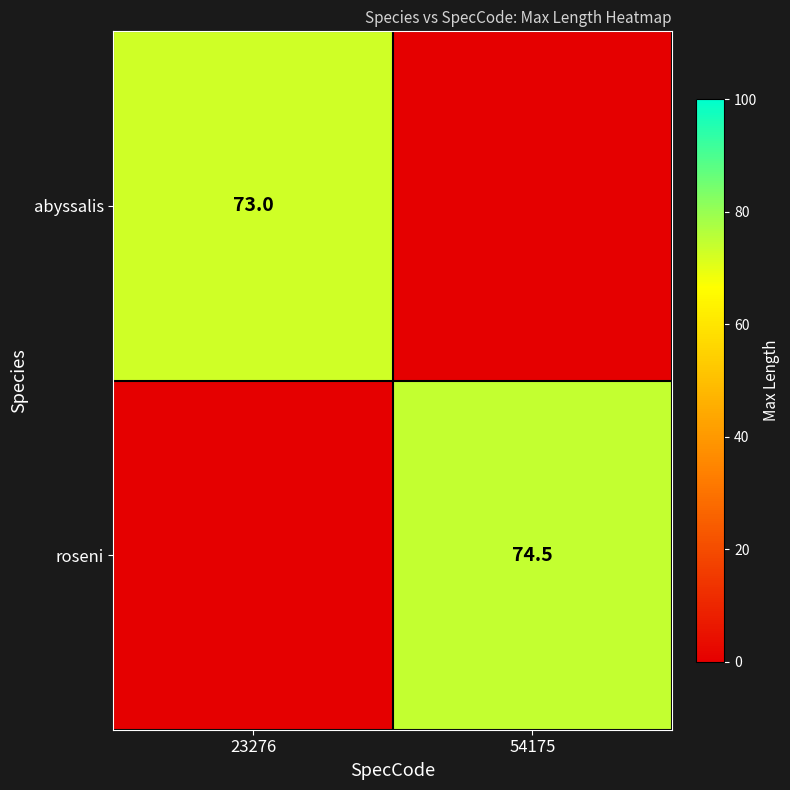

The roseni series shows 21.5 at 54175. True or false?

False